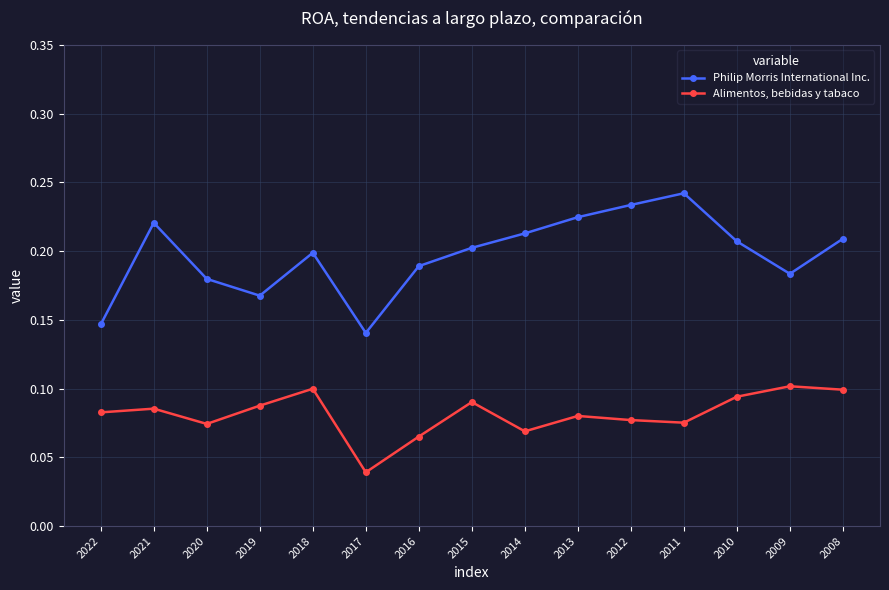

List the series in order of their peak value, lowest first.

Alimentos, bebidas y tabaco, Philip Morris International Inc.